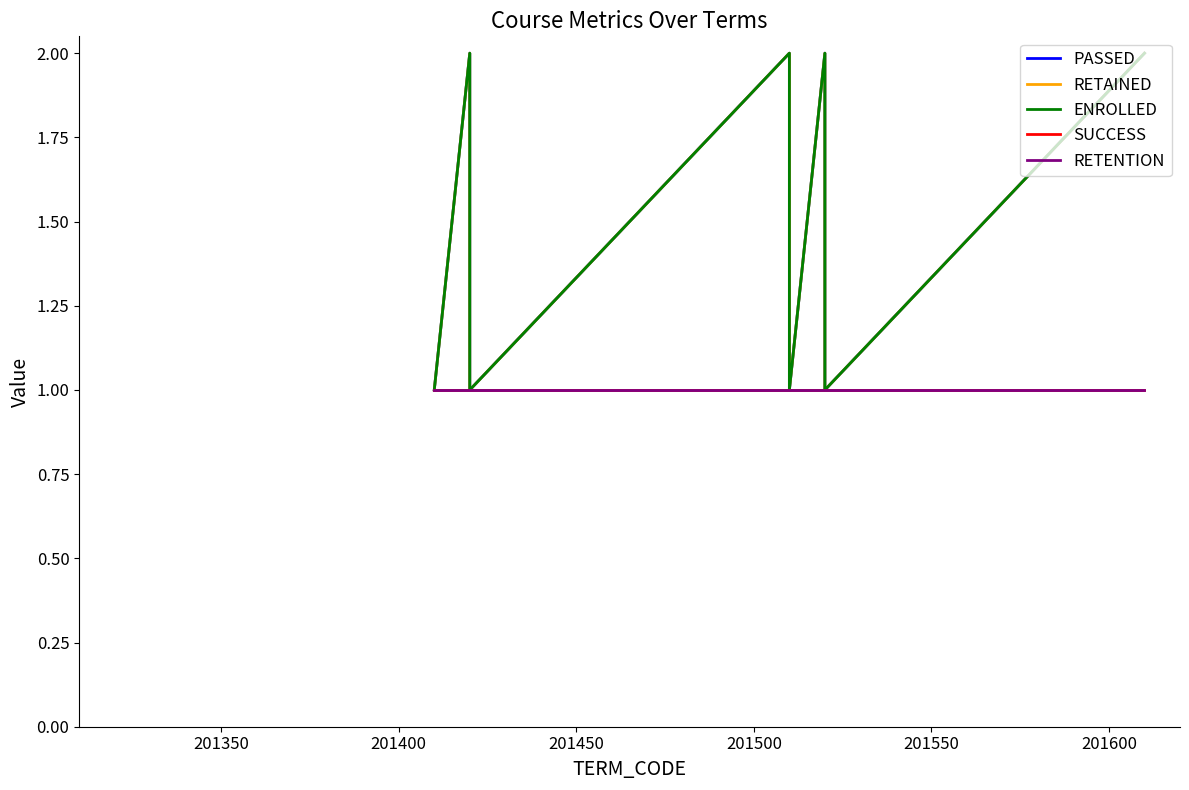

What is the spread (max minus min) of values at 201450?

1